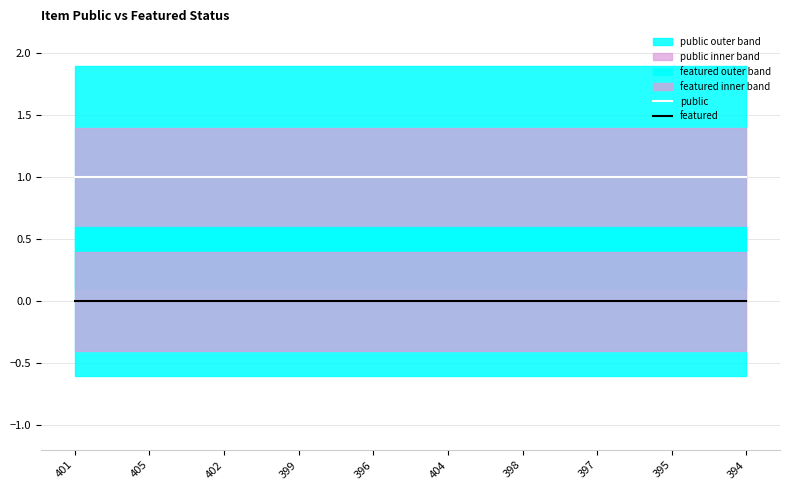

What is the greatest value displayed?

1